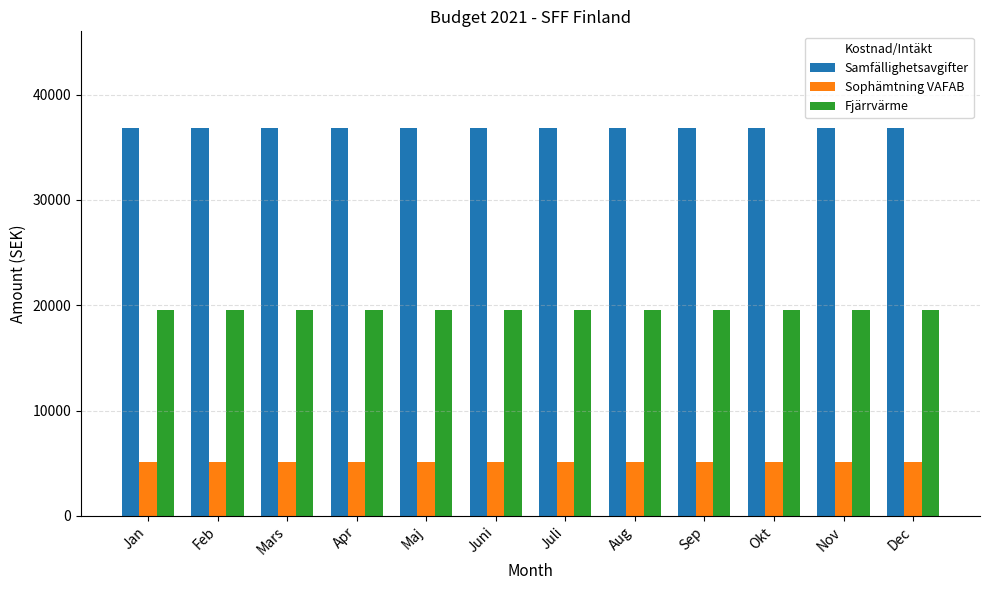

What is the average value of the Samfällighetsavgifter series?

36800